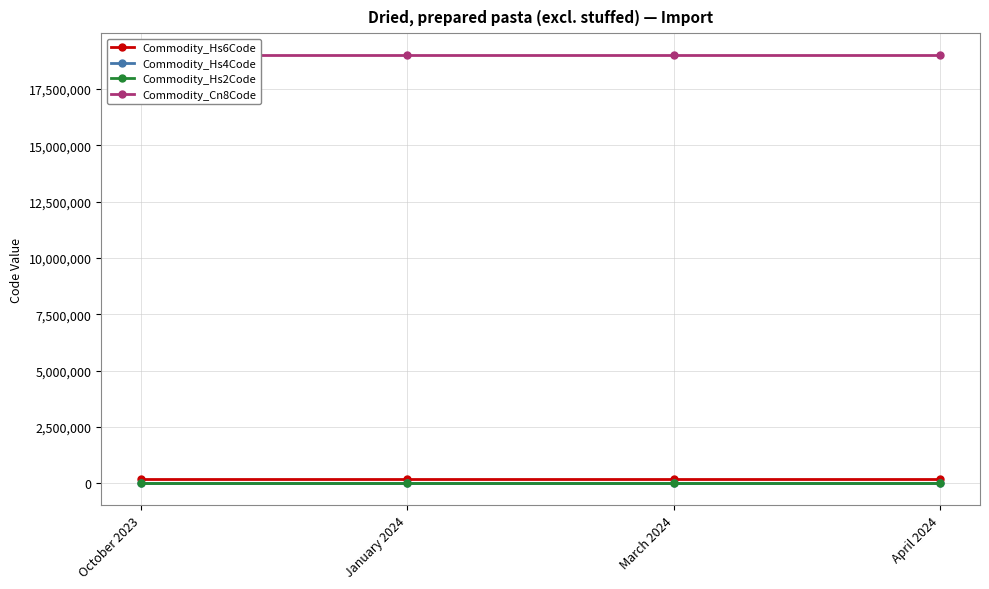

Which series has the widest spread of values?

Commodity_Hs6Code